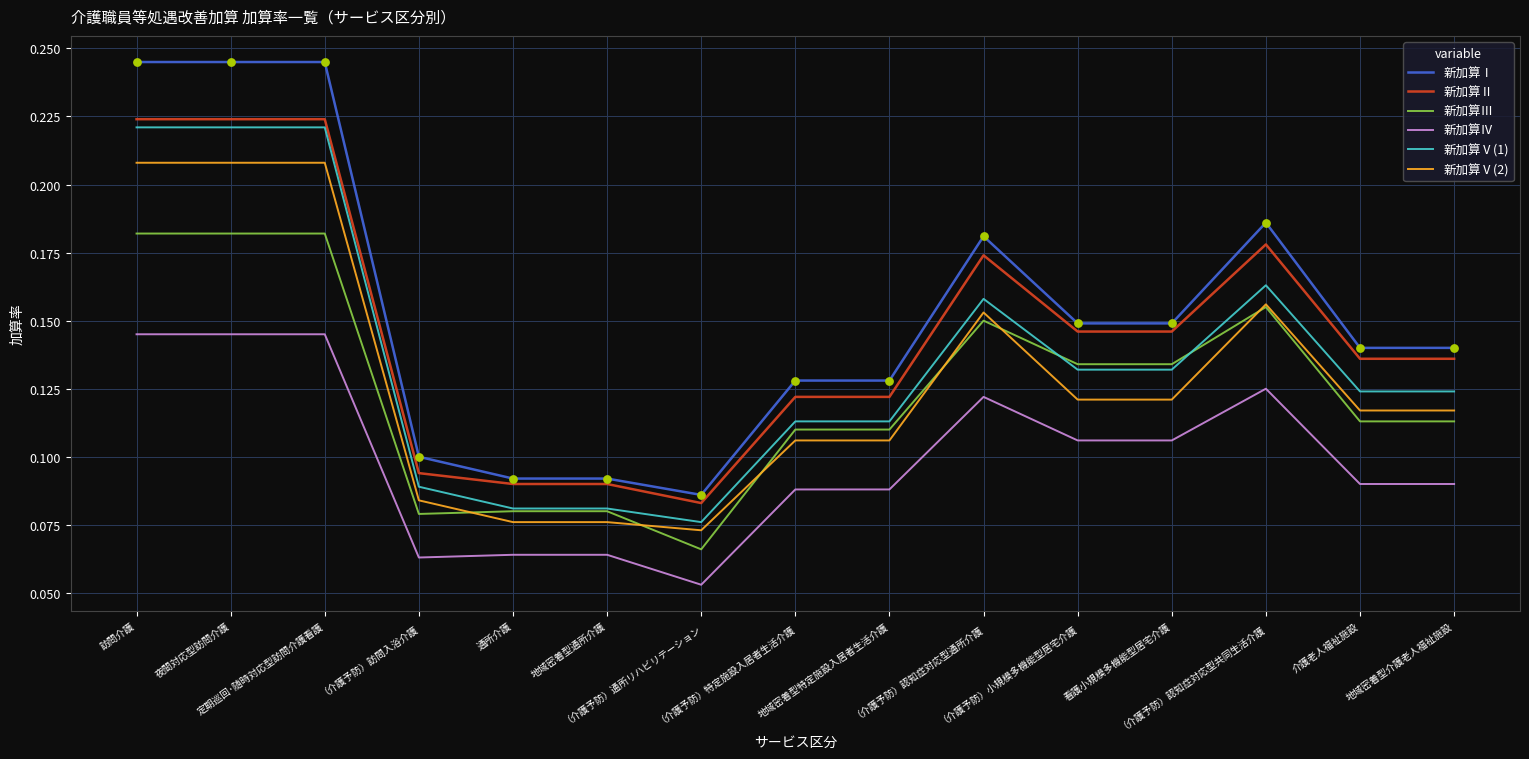

Which series has the widest spread of values?

新加算Ⅰ